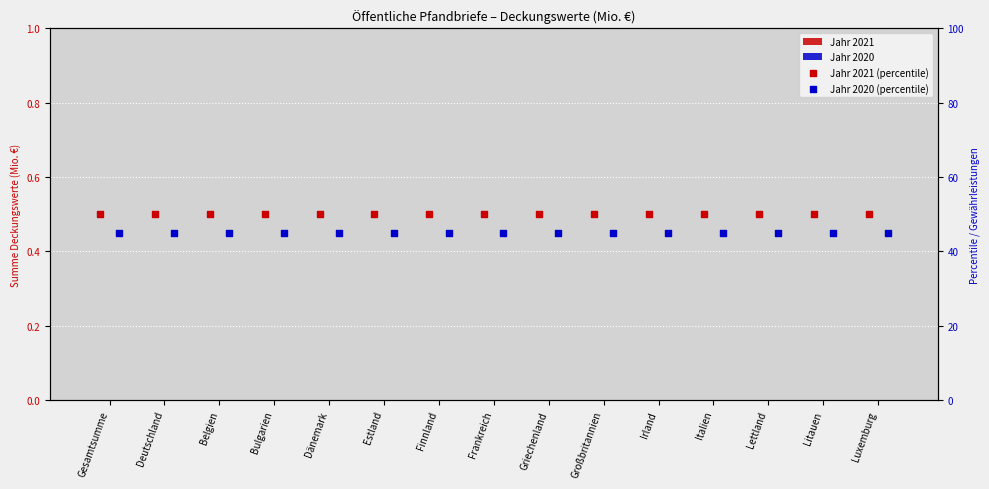

Which series contains the lowest Y value?

Jahr 2021